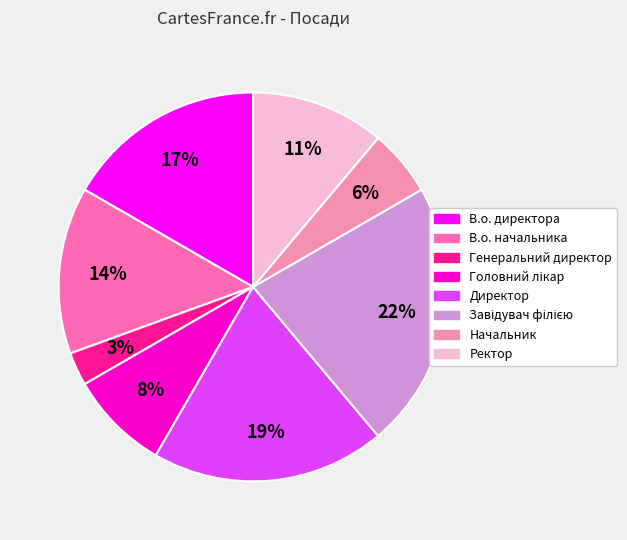

The Начальник slice represents 6% of the pie. True or false?

True